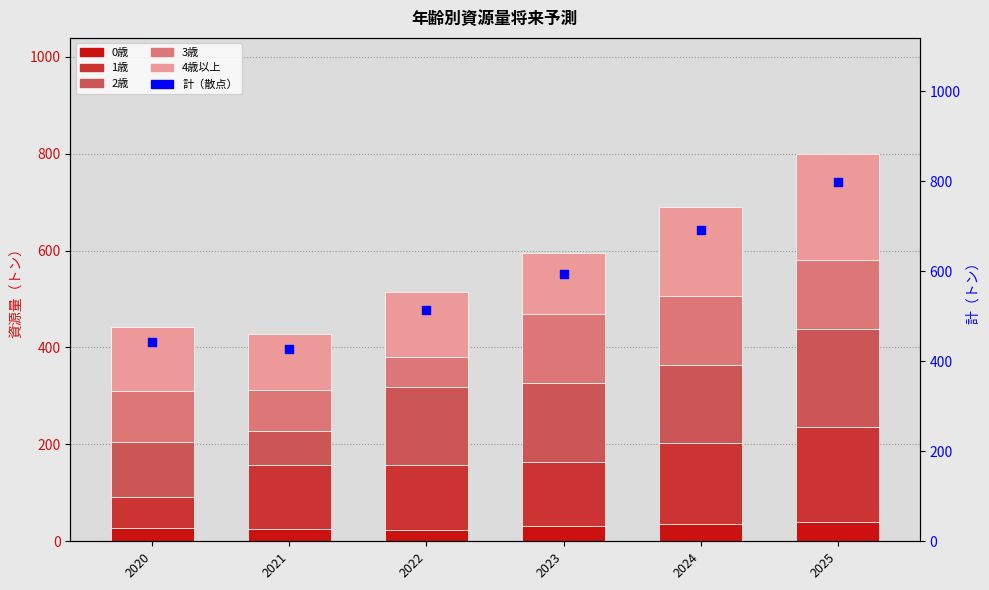

What is the total value across all series at 2025?

1598